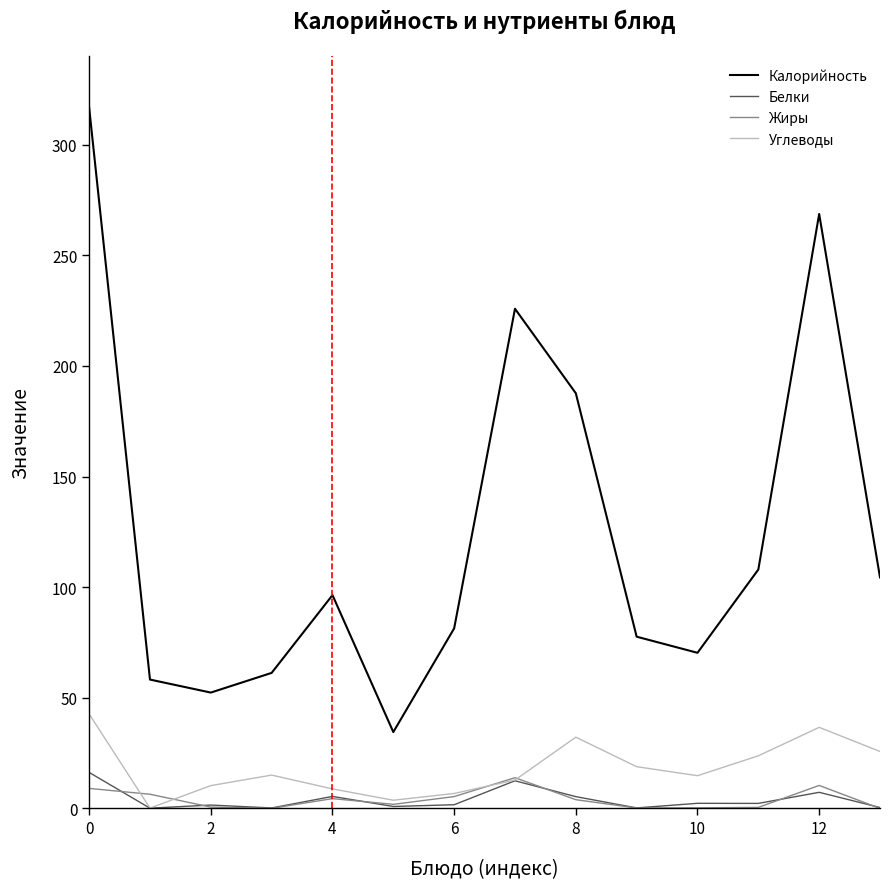

Which series has the largest total across all categories?

Калорийность